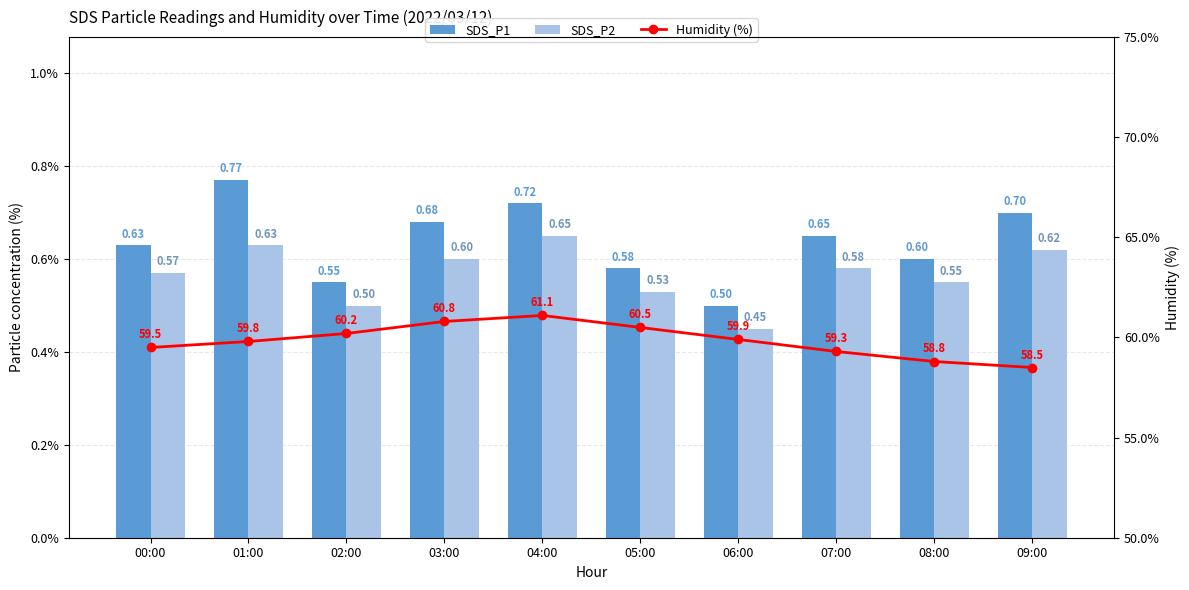

At how many categories does at least one series exceed 19?

10